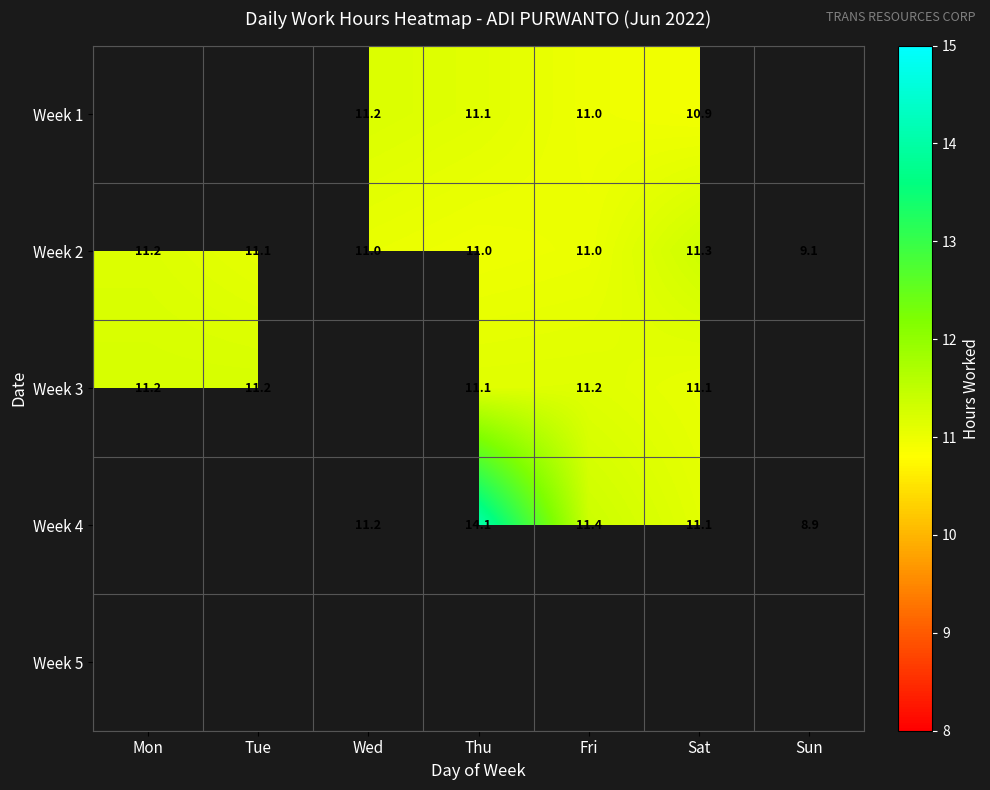

What is the approximate value of Week 2 at Mon?

11.2